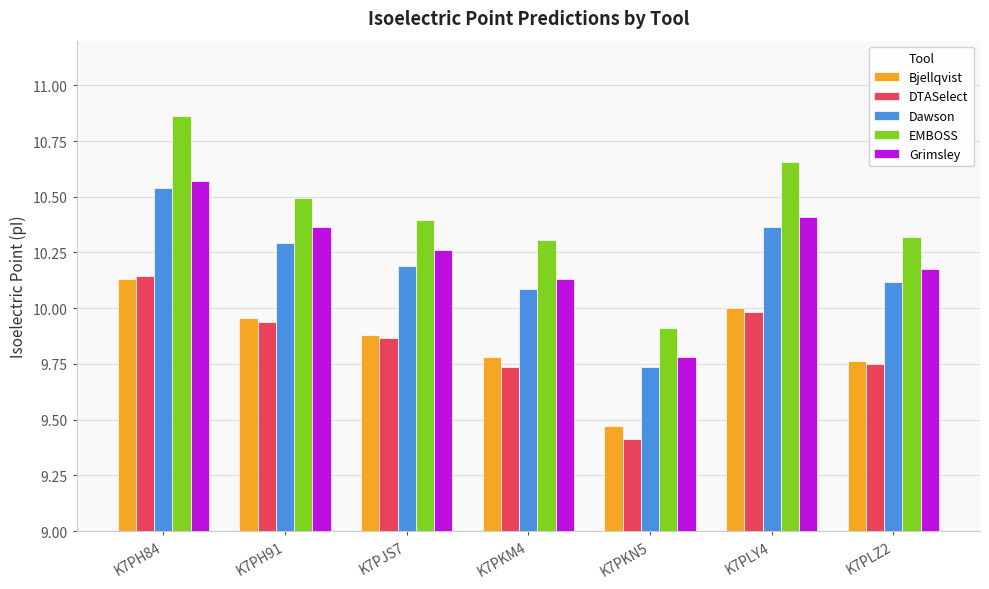

How many values in the EMBOSS series are below 10?

1